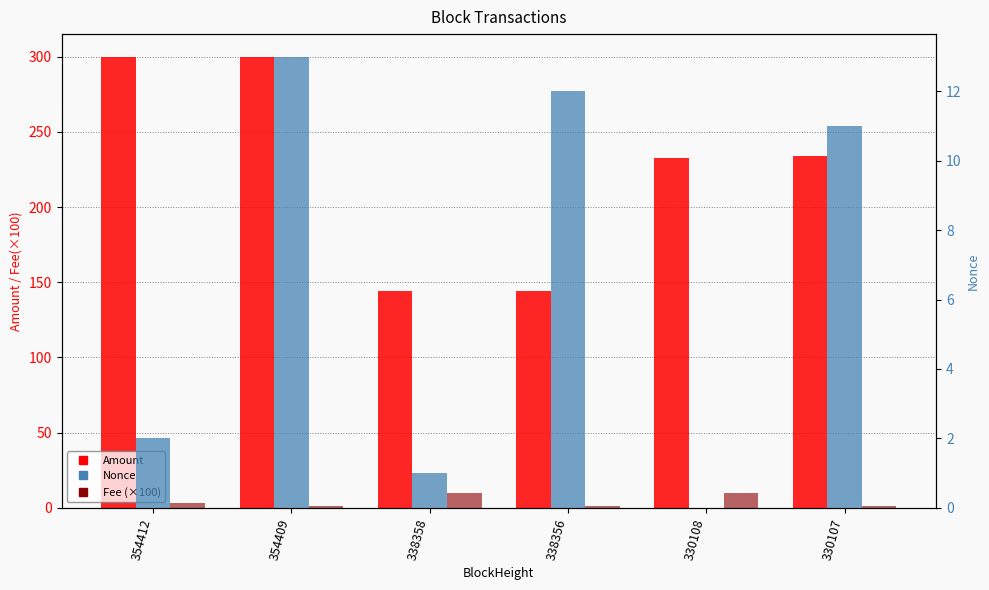

True or false: Nonce has a value of 0.4 at 338358.

False